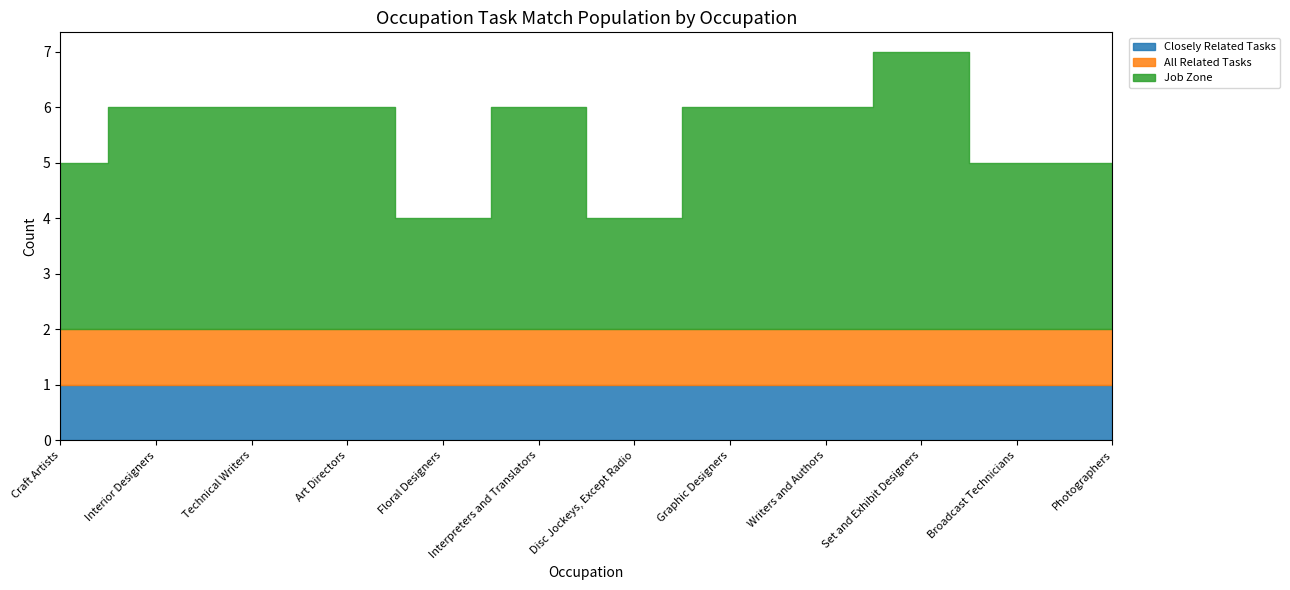

Which has a higher value, Interpreters and Translators or Disc Jockeys, Except Radio?

Interpreters and Translators